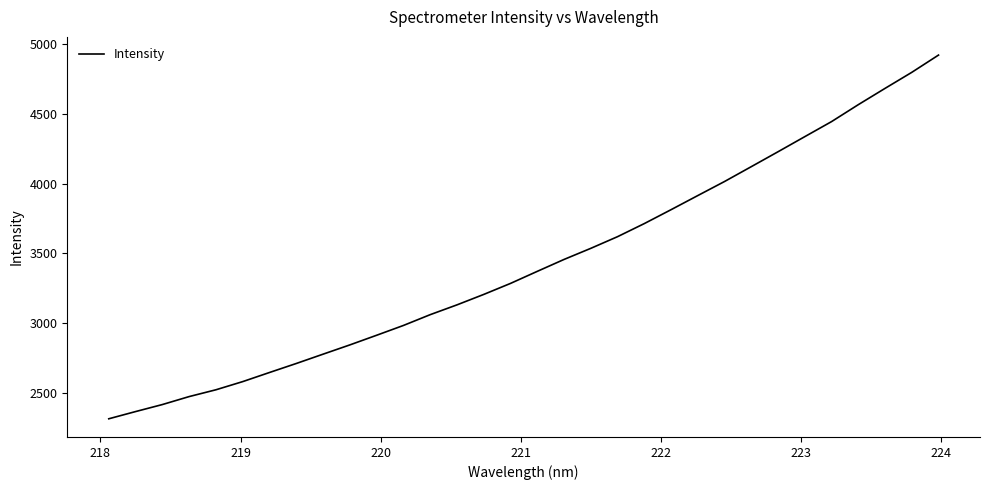

What is the difference between the maximum and minimum values?

2610.2